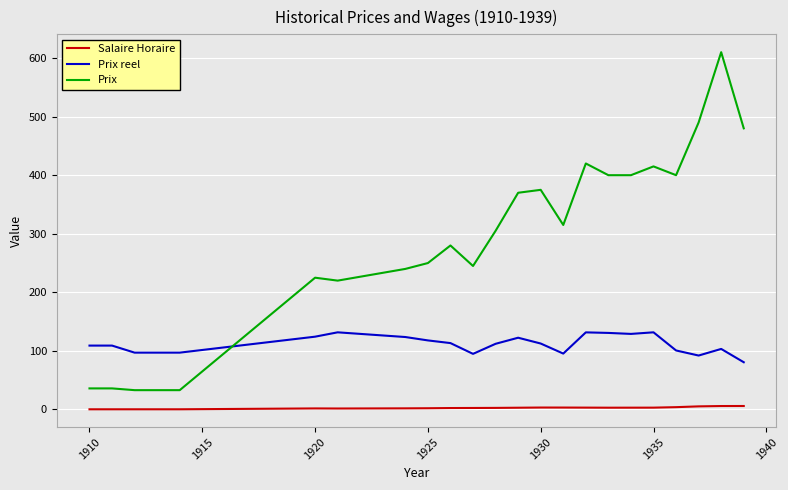

True or false: Prix has more than 1 interior local peaks.

True